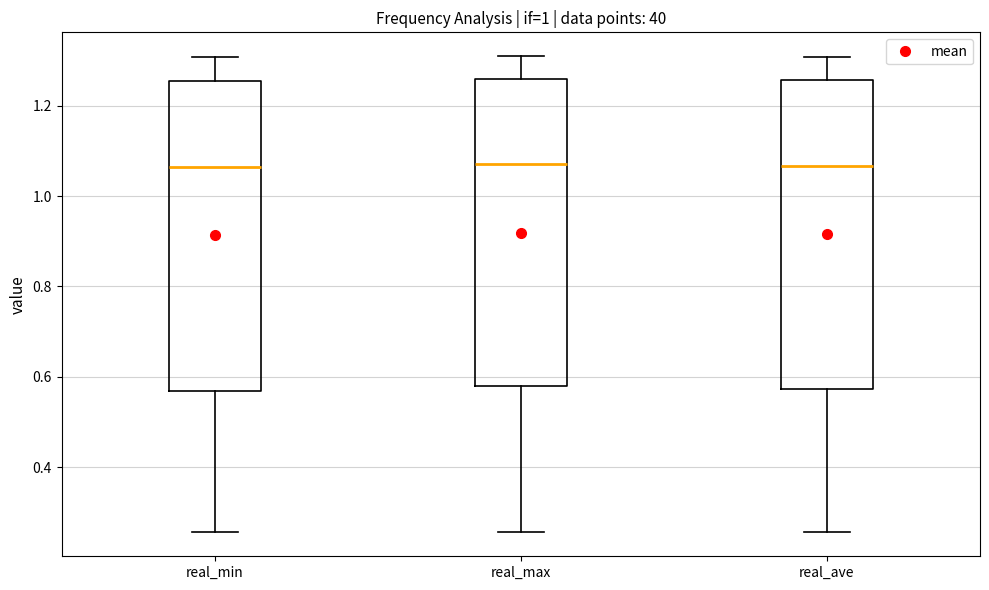

Reading left to right, read every box against the y-axis: the position of its median line, the range the box covers, and the ends of its whiskers. The values are not printed on the chart, so give them approximately, as read against the axis.

real_min: median 1.06, box 0.56 to 1.26, whiskers 0.26 to 1.30
real_max: median 1.08, box 0.58 to 1.26, whiskers 0.26 to 1.30
real_ave: median 1.06, box 0.58 to 1.26, whiskers 0.26 to 1.30